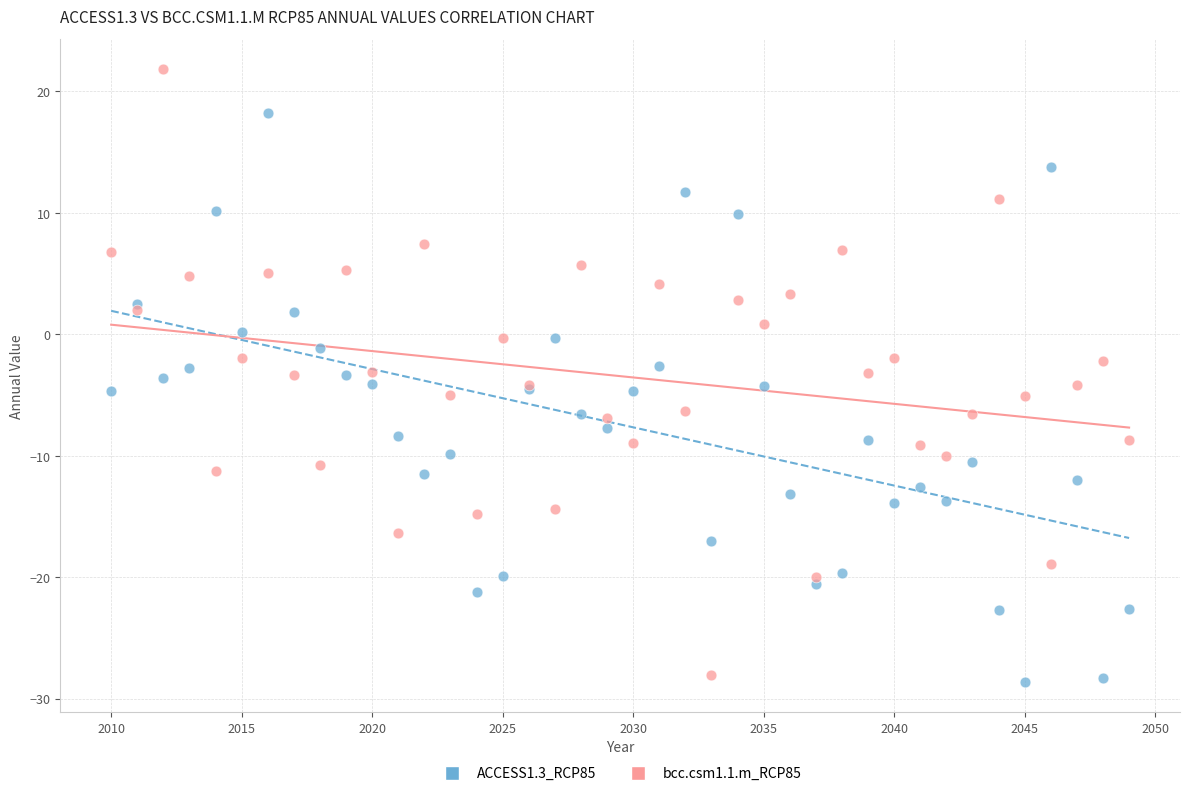

Which series contains the highest Y value?

bcc.csm1.1.m_RCP85